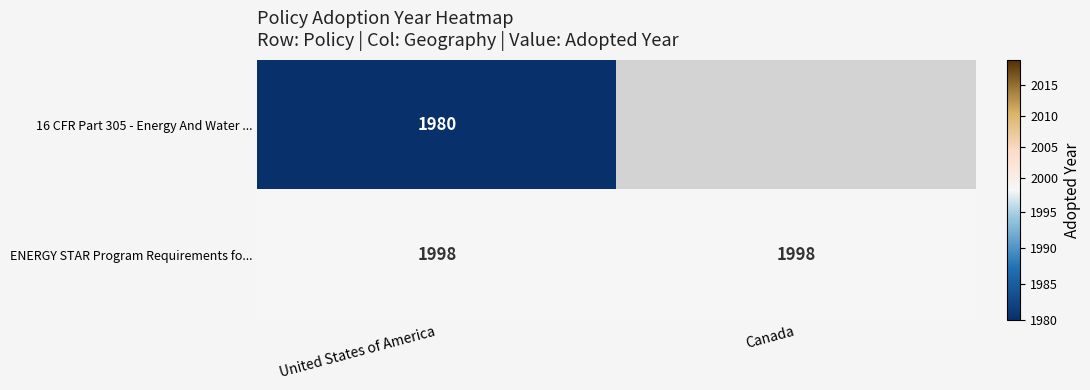

True or false: 16 CFR Part 305 - Energy And Water ... has a value of 3026.6 at United States of America.

False